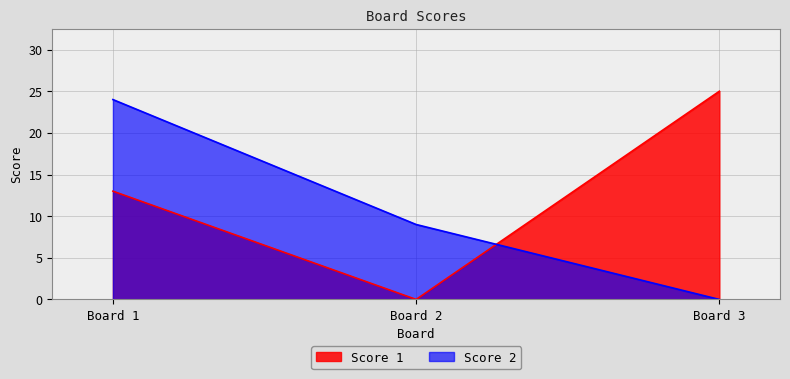

How many Score 1 values are between 0 and 25?

3